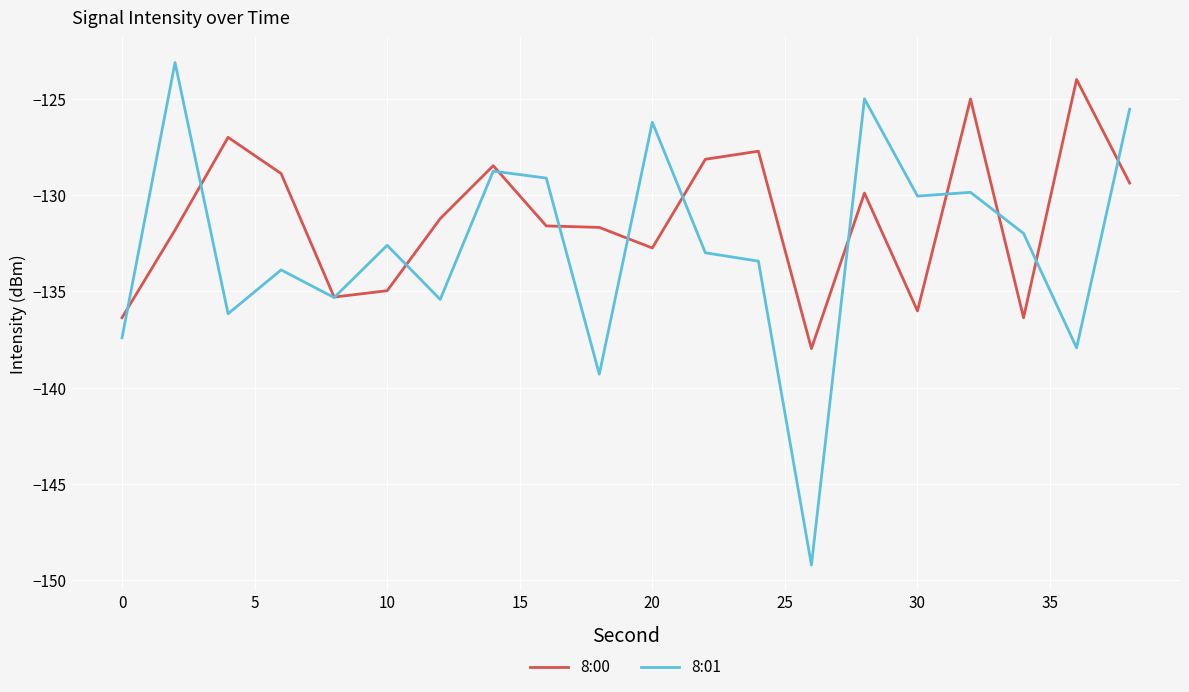

Does the chart have visible grid lines?

Yes